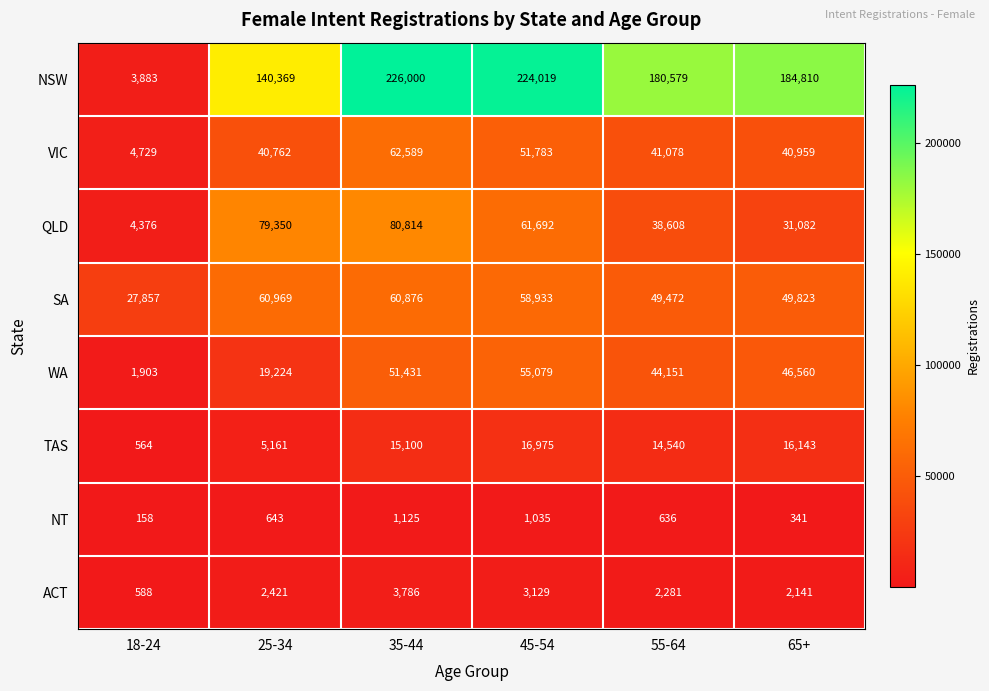

The VIC series shows 2881 at 18-24. True or false?

False